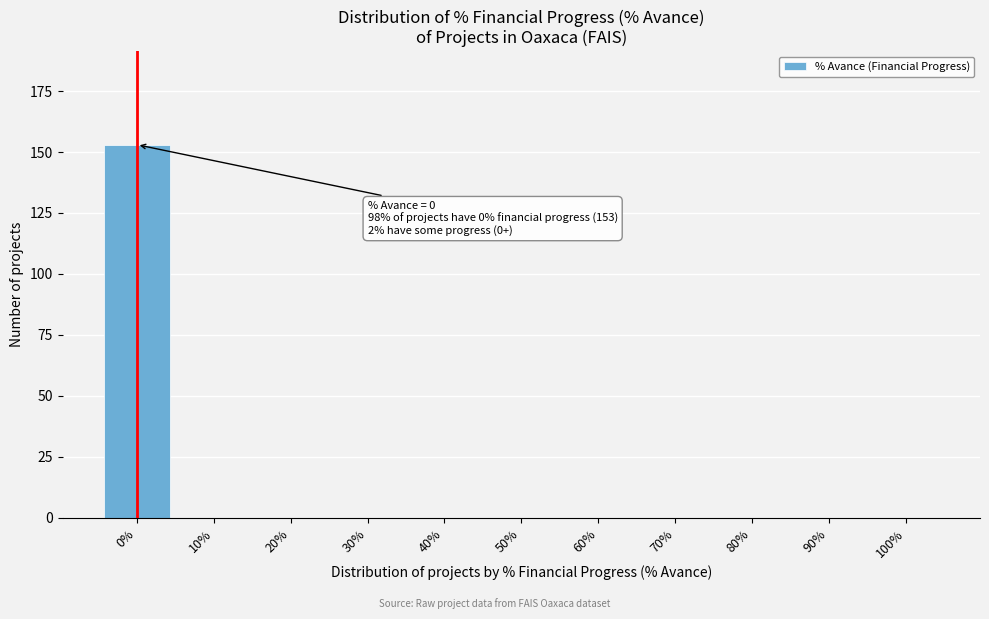

Reading left to right, transcribe all the data shown in this chart.

0%=153	10%=0	20%=0	30%=0	40%=0	50%=0	60%=0	70%=0	80%=0	90%=0	100%=0